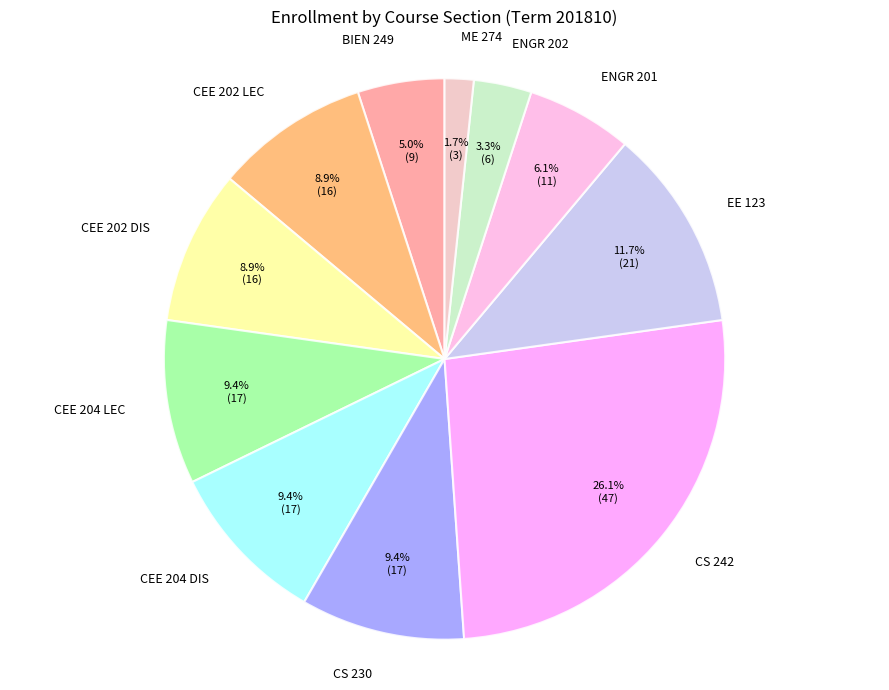

Combined, what portion of the pie is CS 242 and ENGR 202?

29.4%